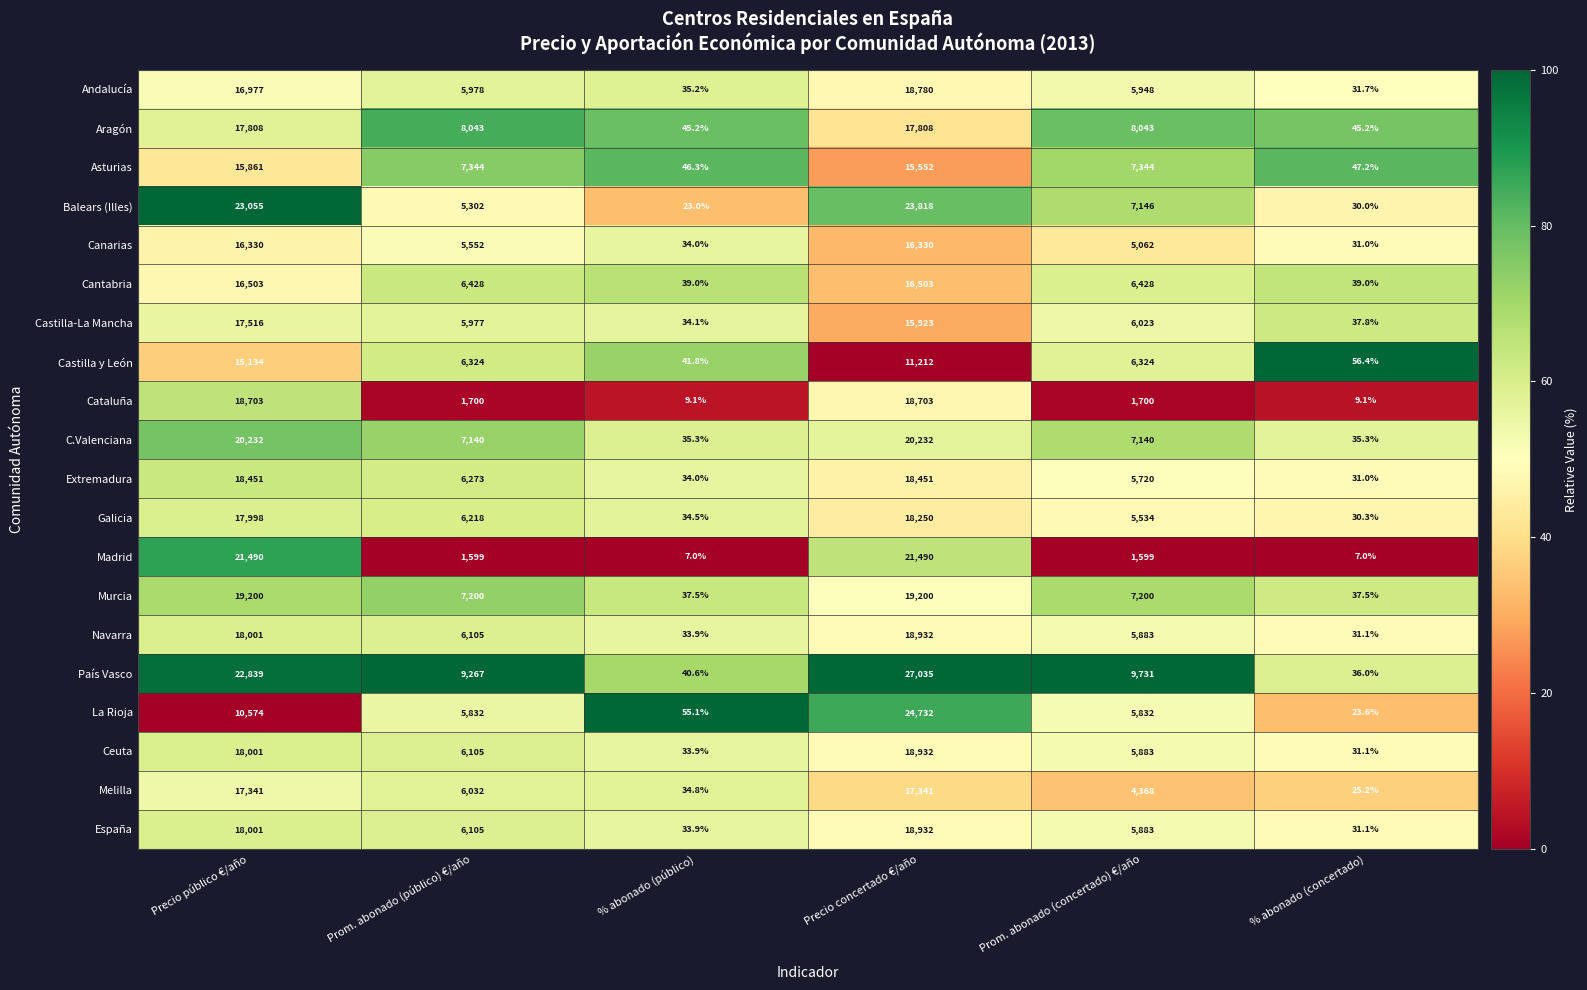

Which series has the largest total across all categories?

País Vasco